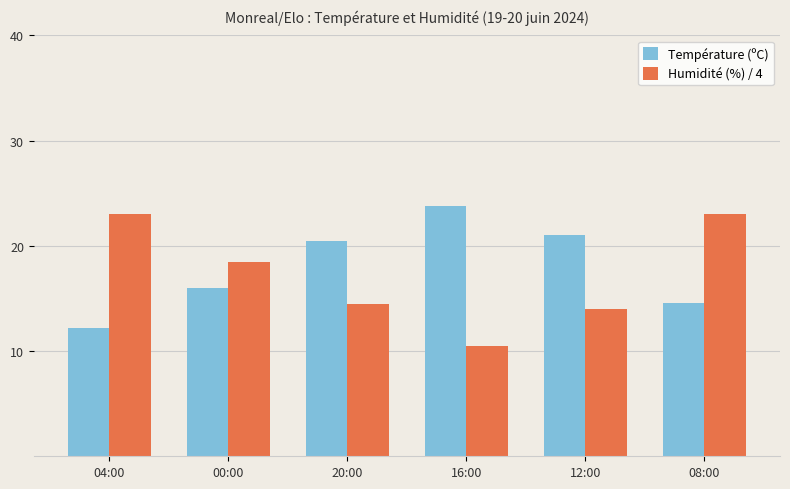

What is the difference between the Humidité (%) / 4 values at 12:00 and 00:00?

4.5